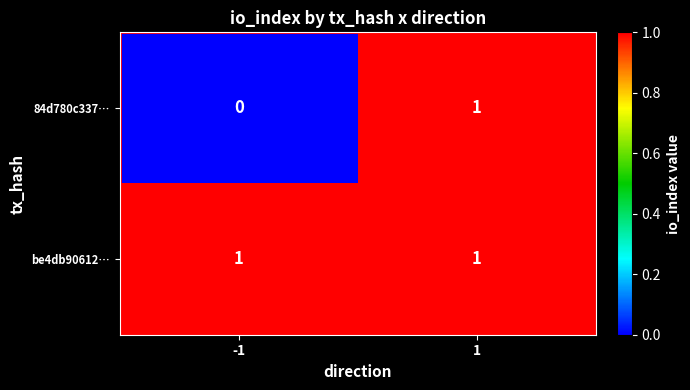

At -1, list the series in order from largest to smallest.

be4db90612…, 84d780c337…